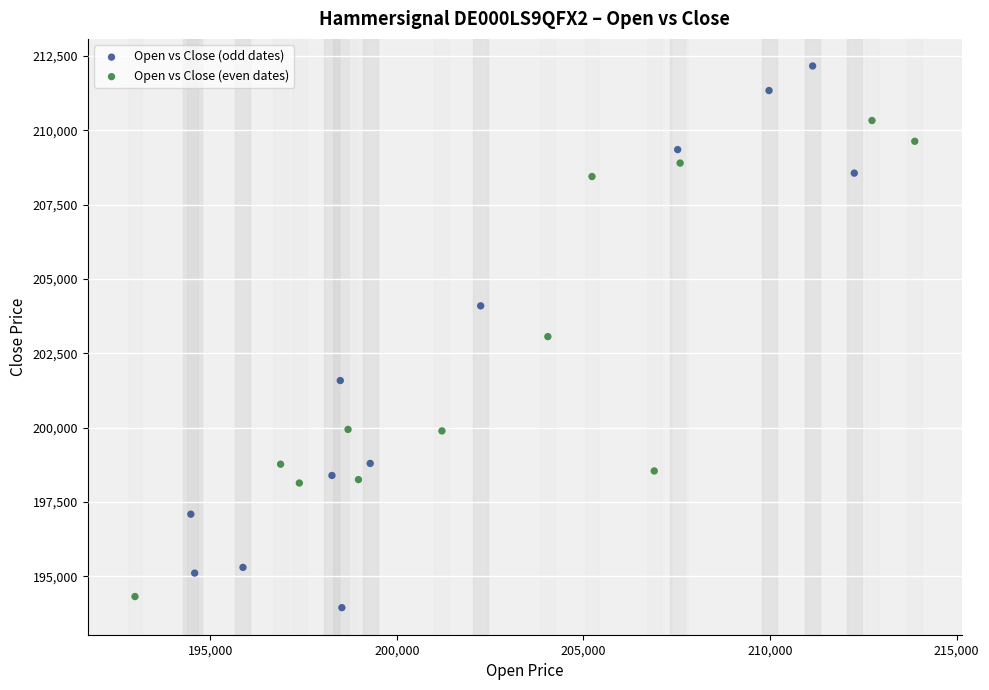

Which series contains the highest Y value?

Open vs Close (odd dates)